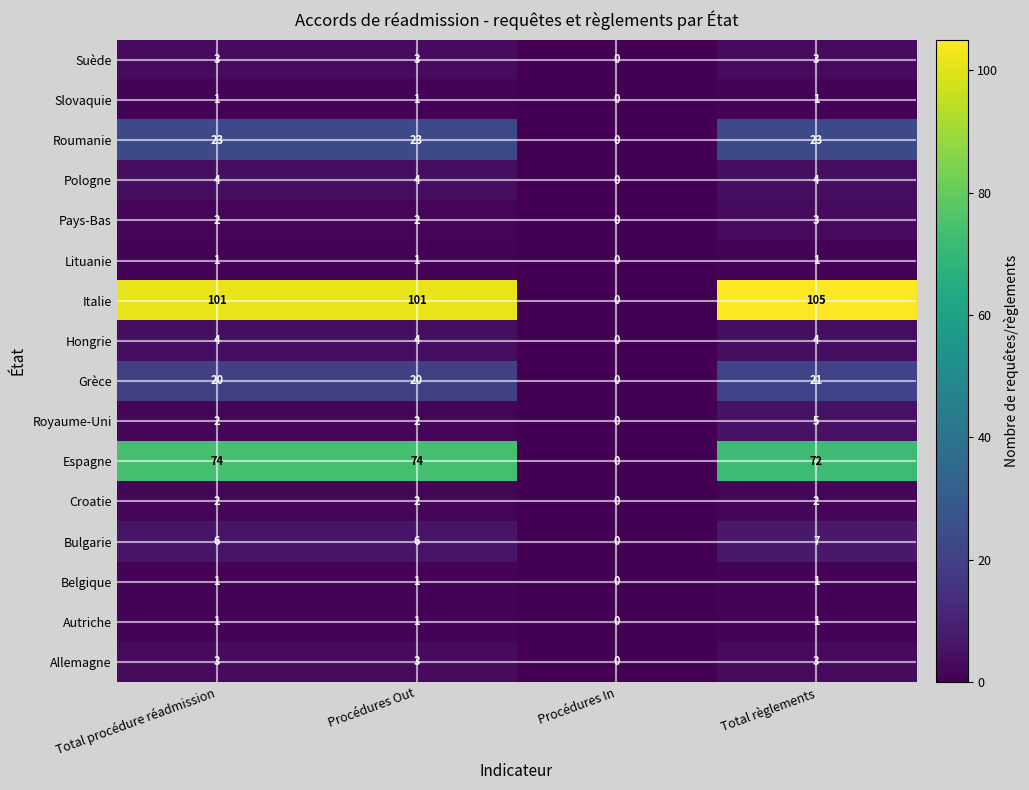

How many distinct data groups are displayed?

16